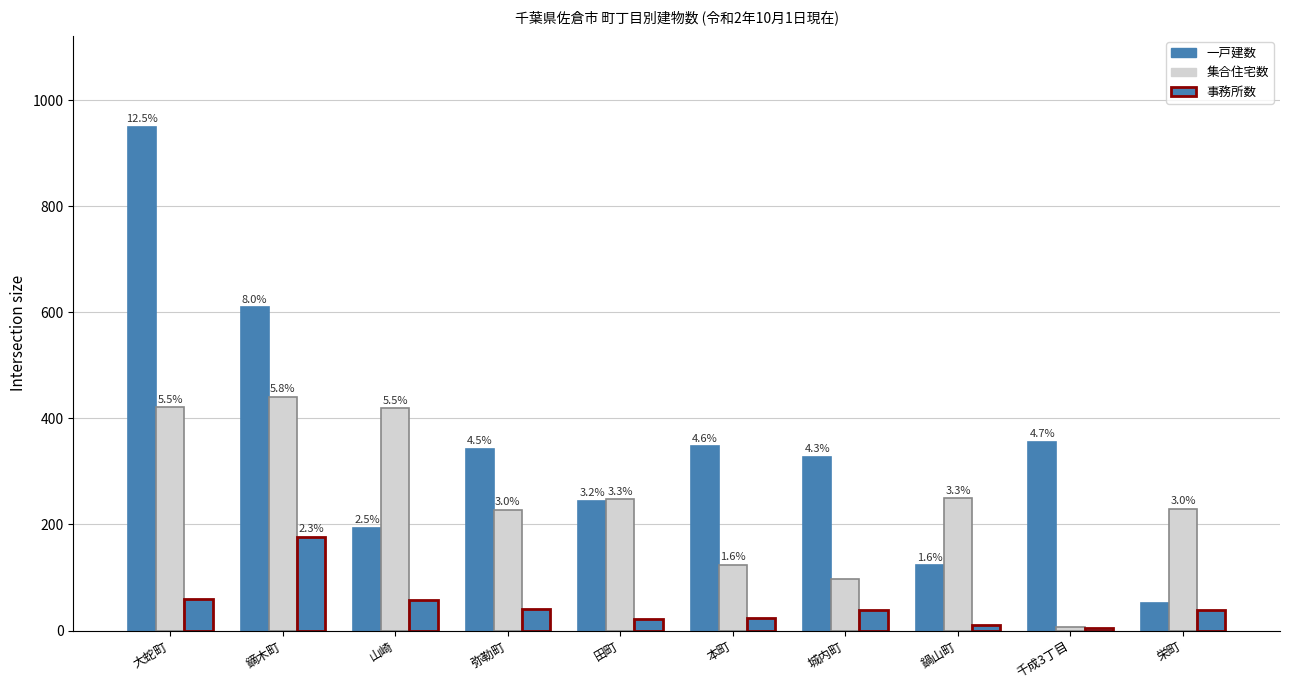

Is the value of 一戸建数 at 千成3丁目 greater than the value of 集合住宅数 at 鍋山町?

Yes